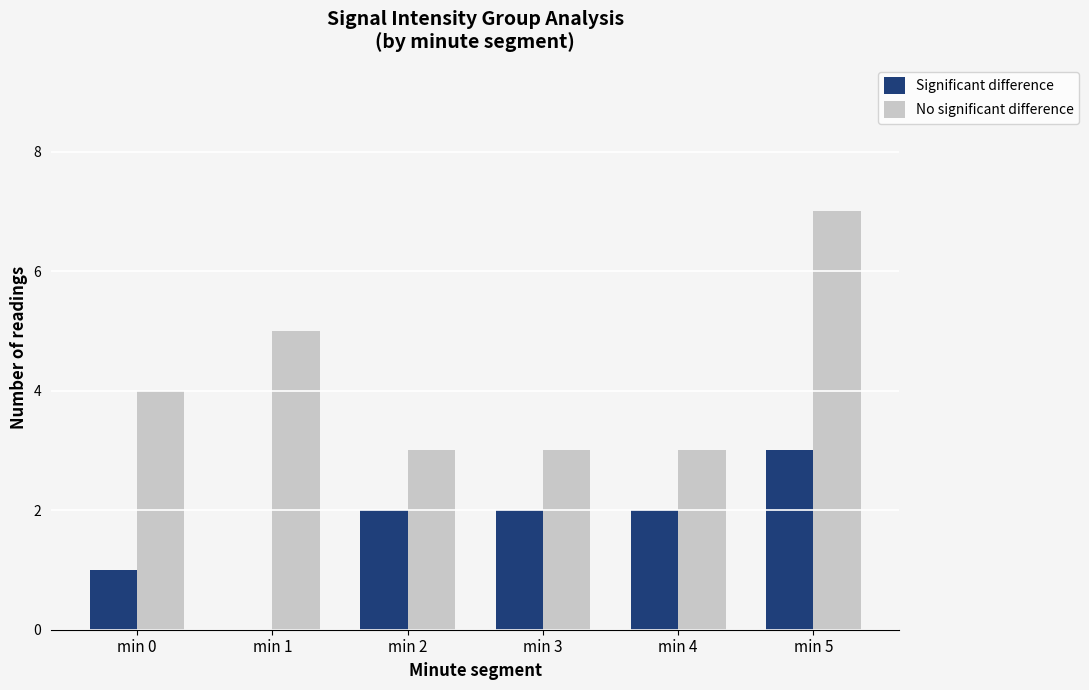

Which series has the largest total across all categories?

No significant difference